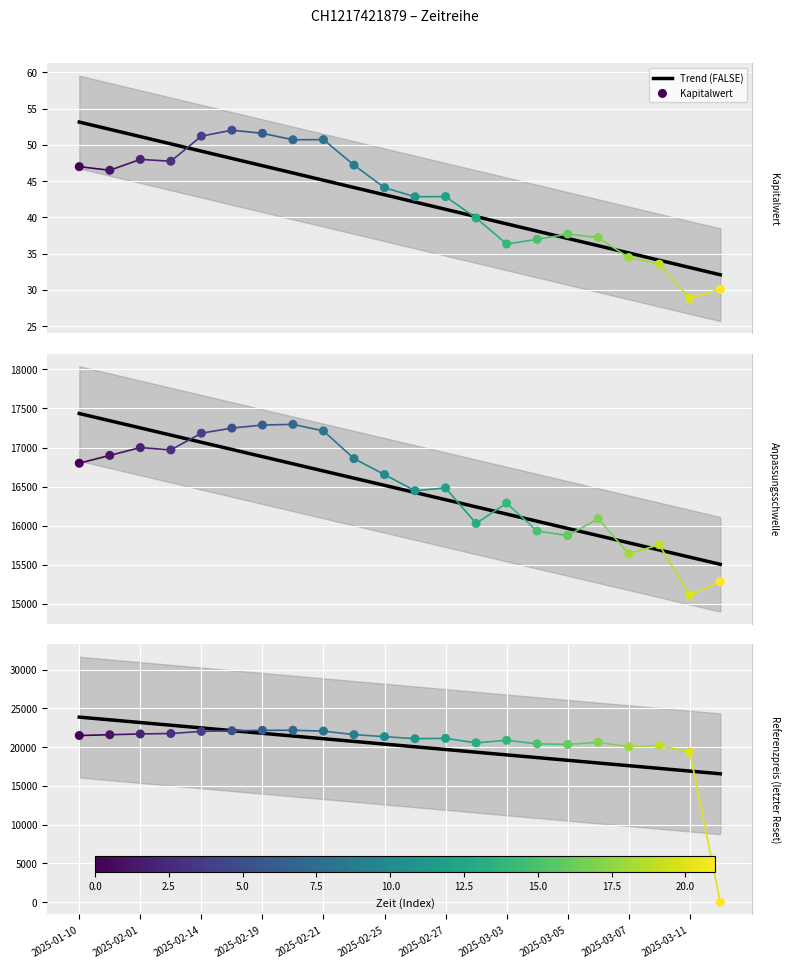

Which series contains the lowest Y value?

Referenzpreis